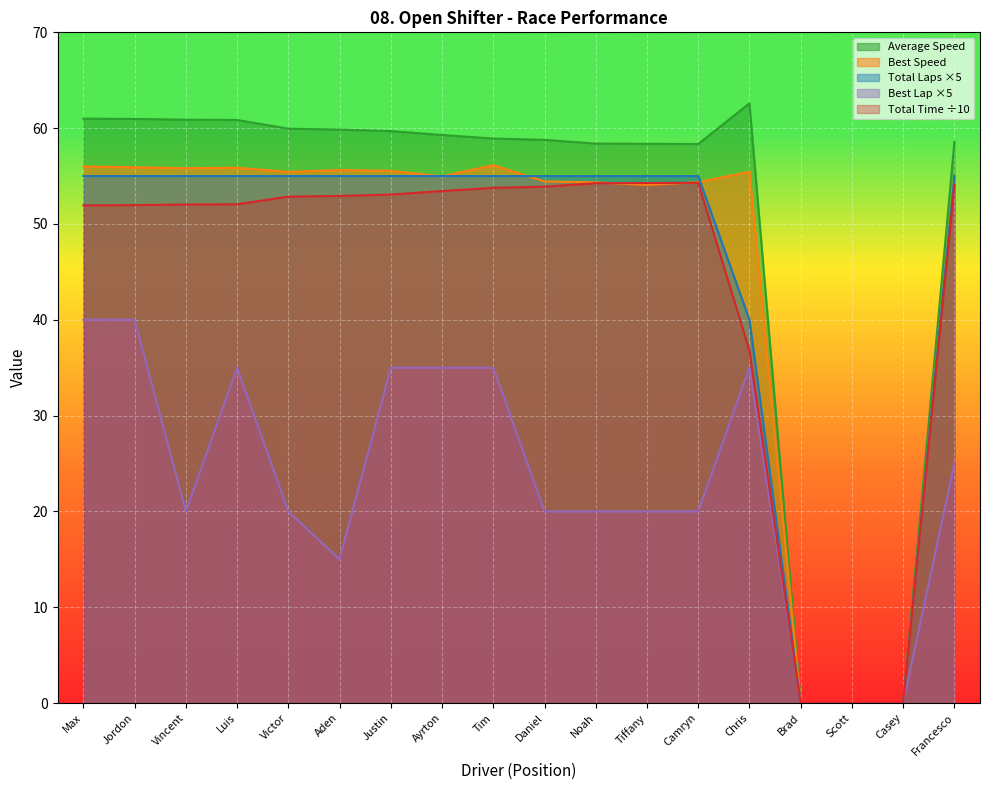

What is the highest value of the Best Lap series?

40.0